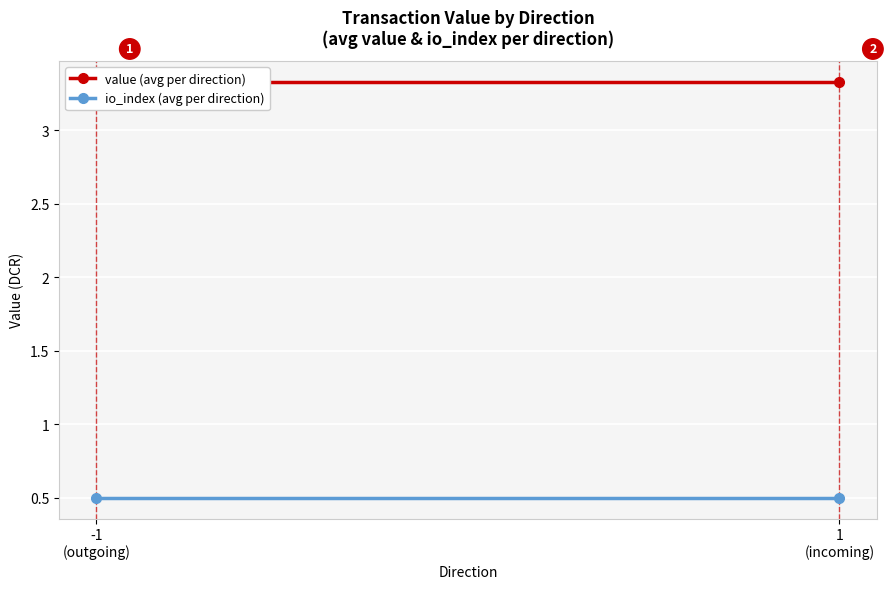

What is the sum of the io_index (avg per direction) values at -1
(outgoing) and 1
(incoming)?

1.0